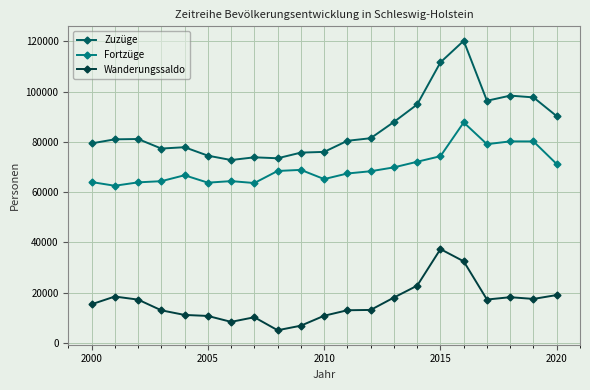

Which series has the widest spread of values?

Zuzüge